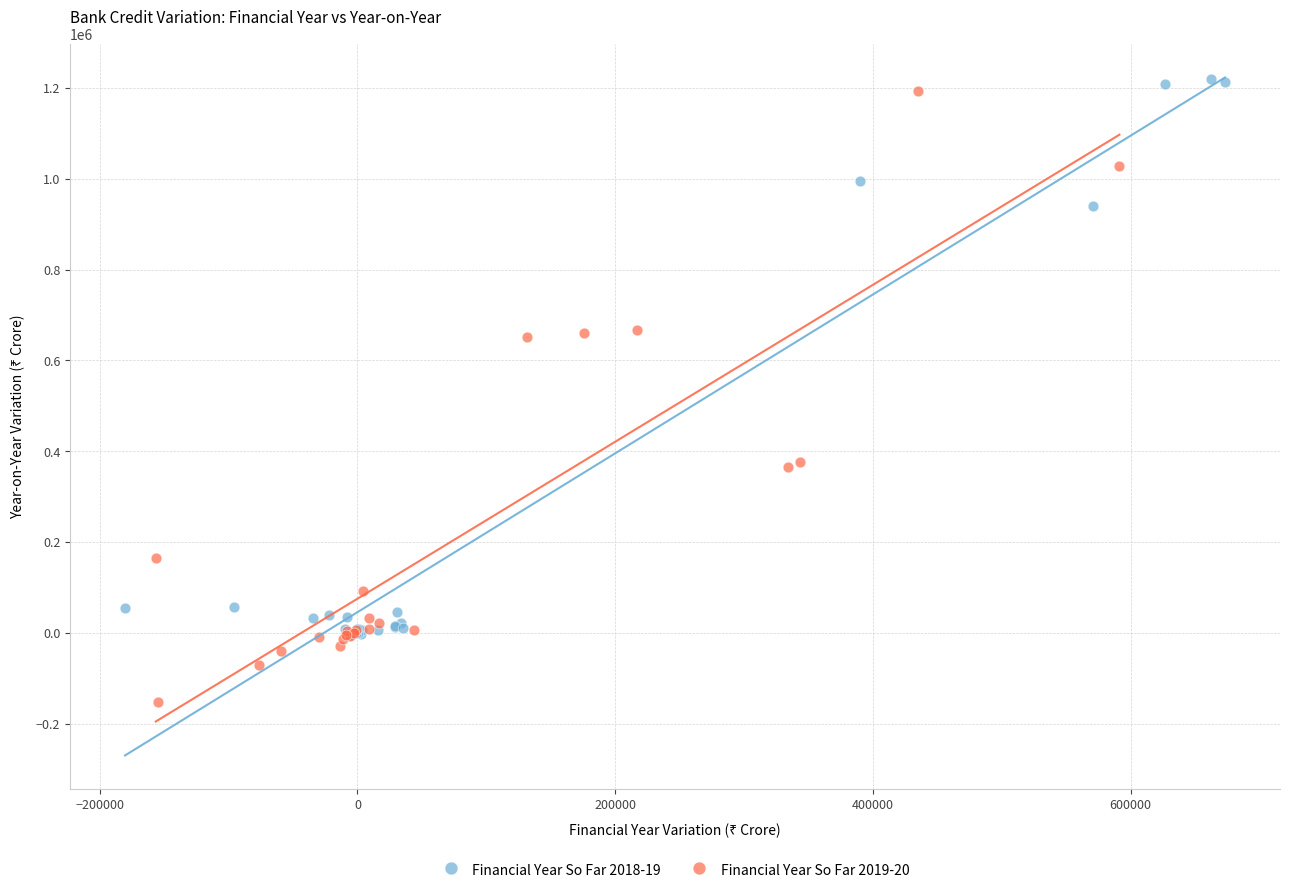

Which series contains the highest Y value?

Financial Year So Far 2018-19